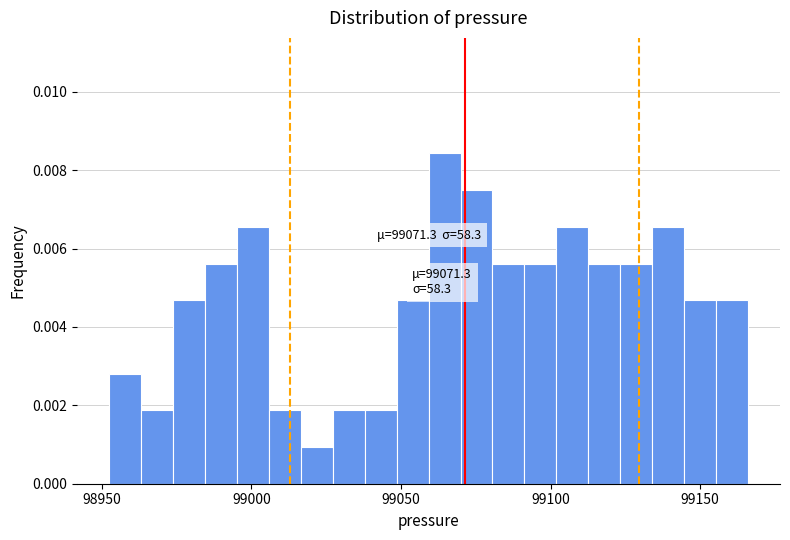

Read against the x-axis, roughly where is the centre of the tallest bar?

99065